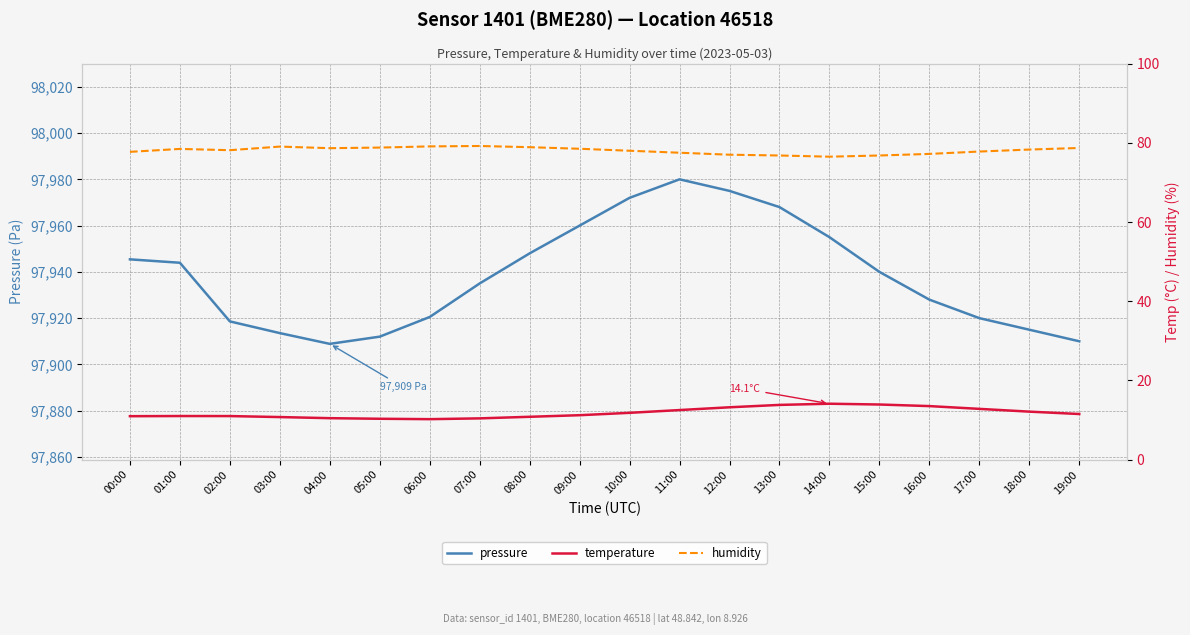

What is the label of the 13th point from the right?

07:00